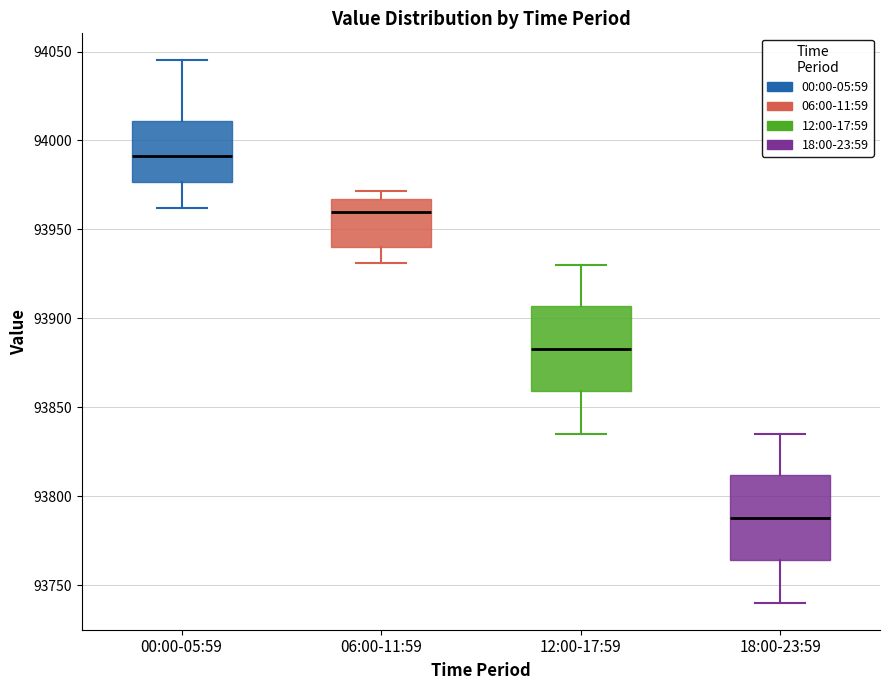

Reading left to right, transcribe this box plot: for each box, give where its median line is, the range the box spans, and where its two whiskers end, as read against the y-axis. The values are not printed on the chart, so give them approximately, as read against the axis.

00:00-05:59: median 93990, box 93975 to 94010, whiskers 93960 to 94045
06:00-11:59: median 93960, box 93940 to 93965, whiskers 93930 to 93970
12:00-17:59: median 93885, box 93860 to 93905, whiskers 93835 to 93930
18:00-23:59: median 93790, box 93765 to 93810, whiskers 93740 to 93835